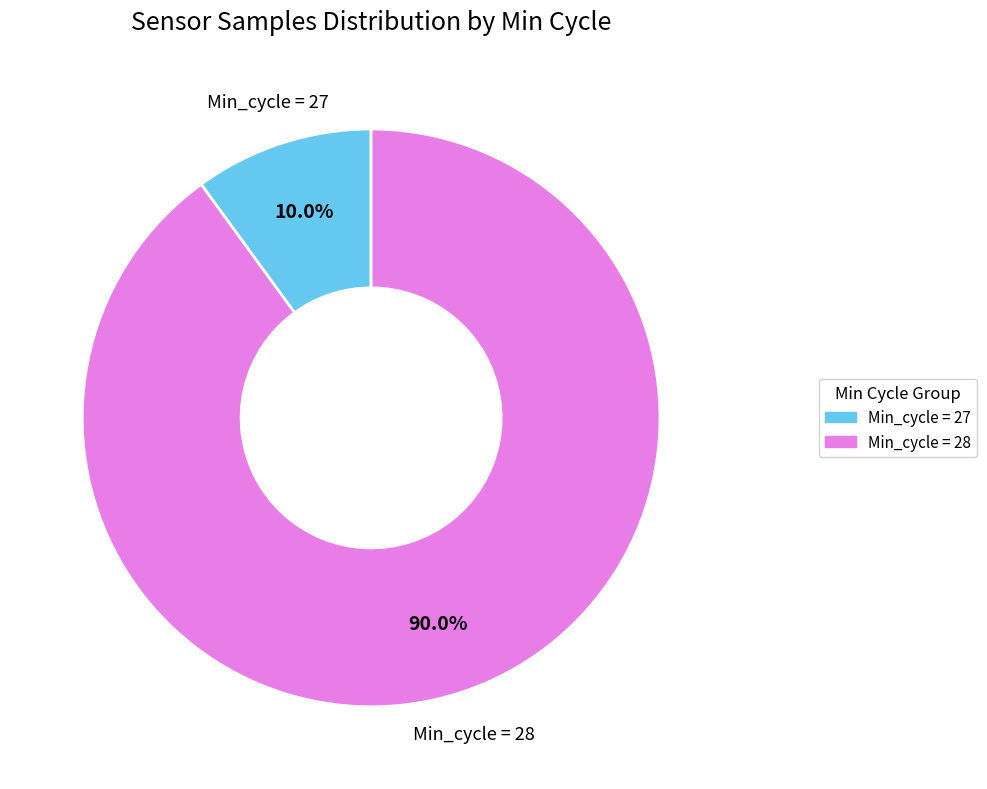

Rank the categories by value from lowest to highest.

Min_cycle = 27, Min_cycle = 28